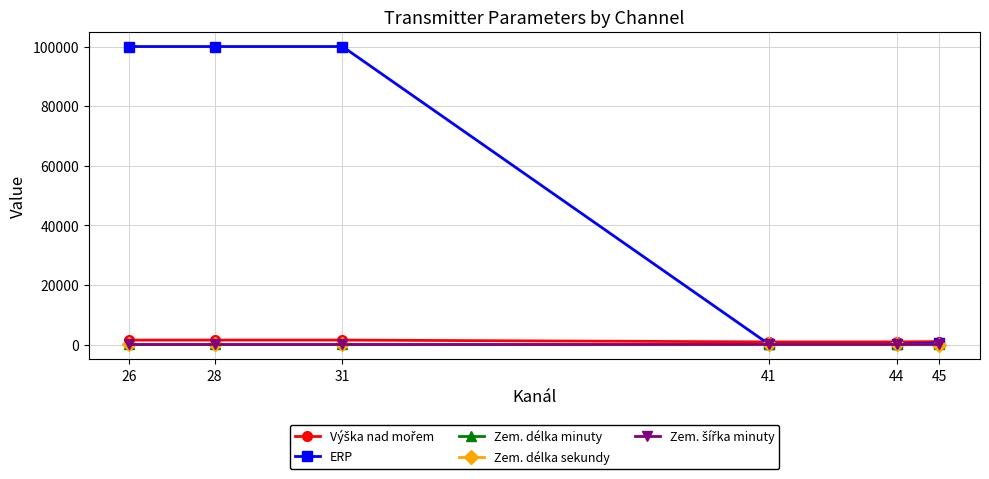

Is the value of Zem. délka sekundy at 44 greater than the value of ERP at 31?

No